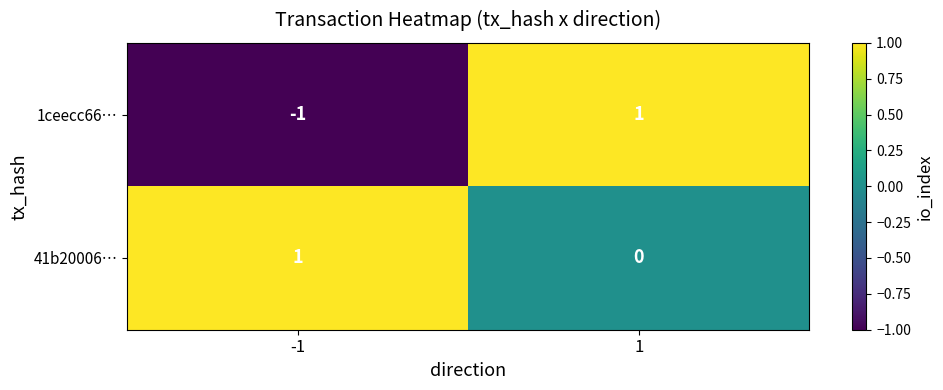

List the labels in order of 41b20006… value, smallest first.

1, -1